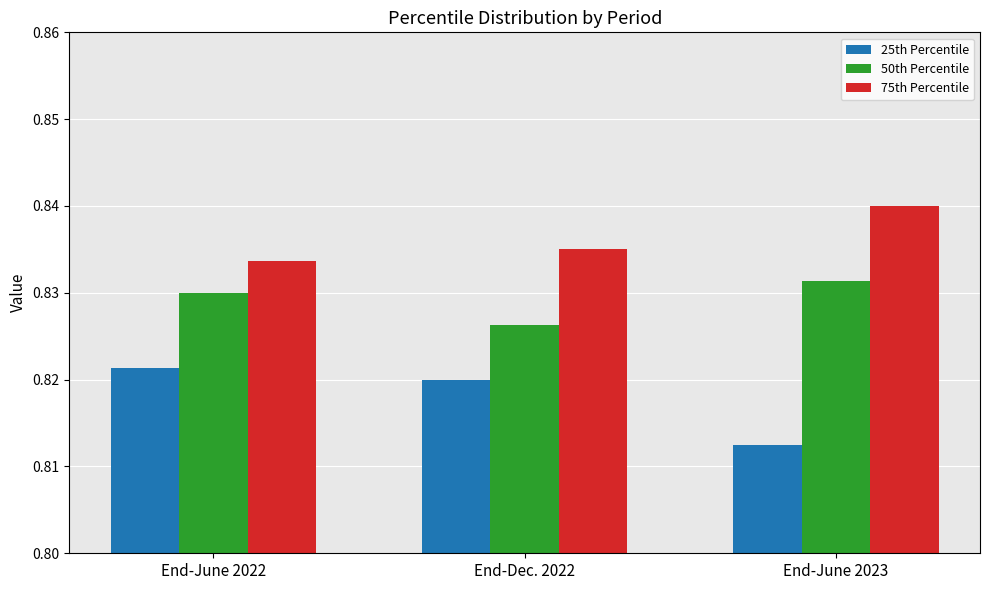

At which label is 25th Percentile closest to 0?

End-June 2023